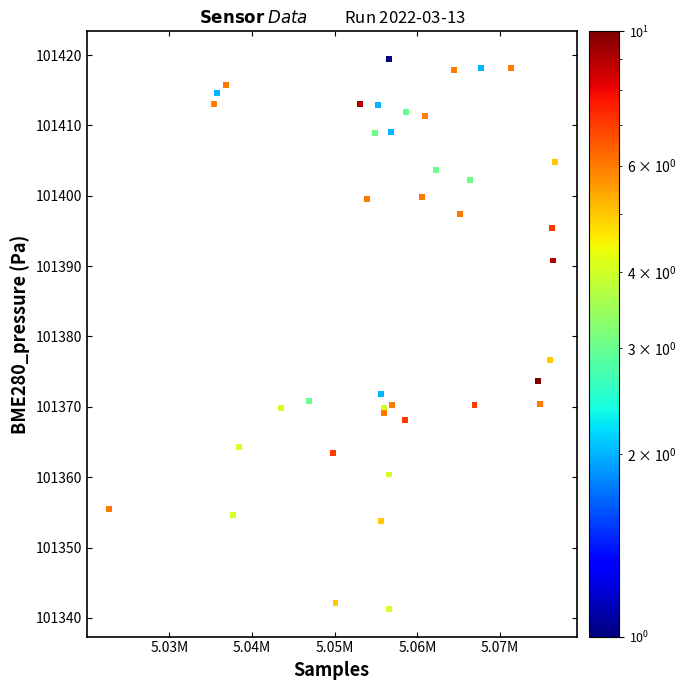

What Y value in the scatter plot is closest to 101380?

101376.6